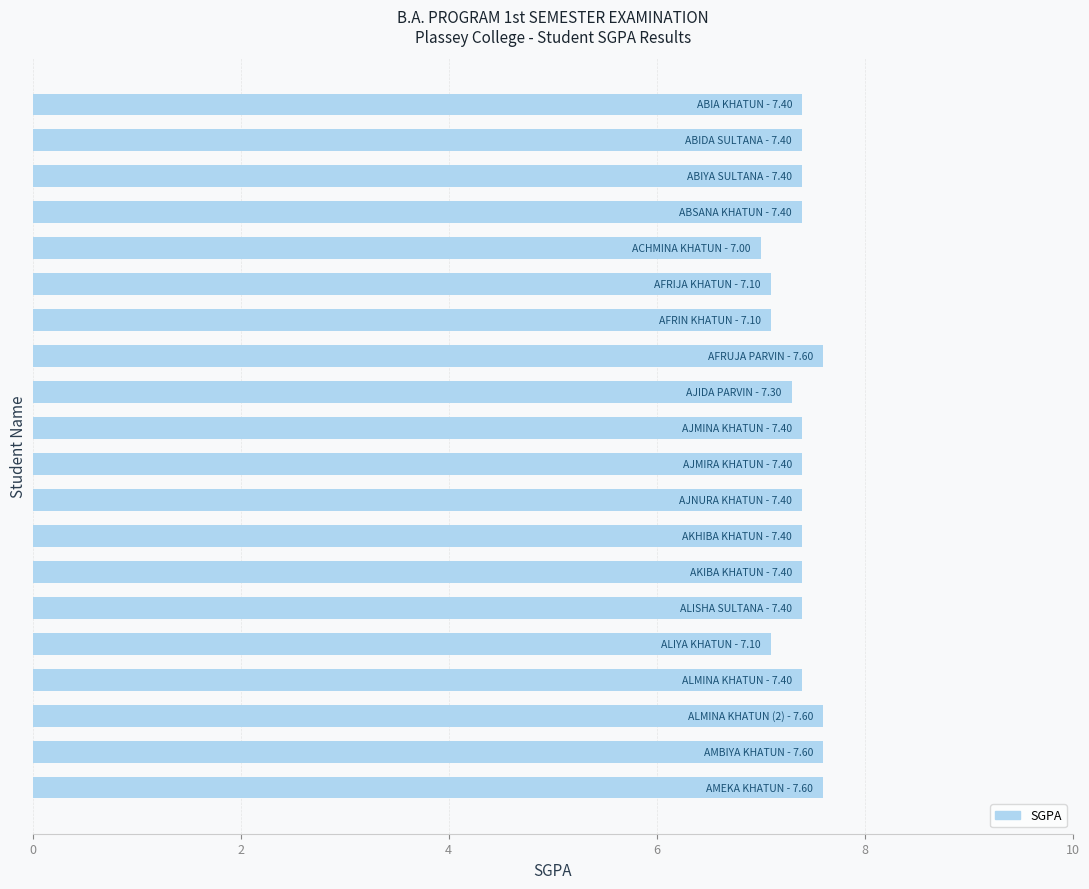

Are the bars horizontal?

Yes